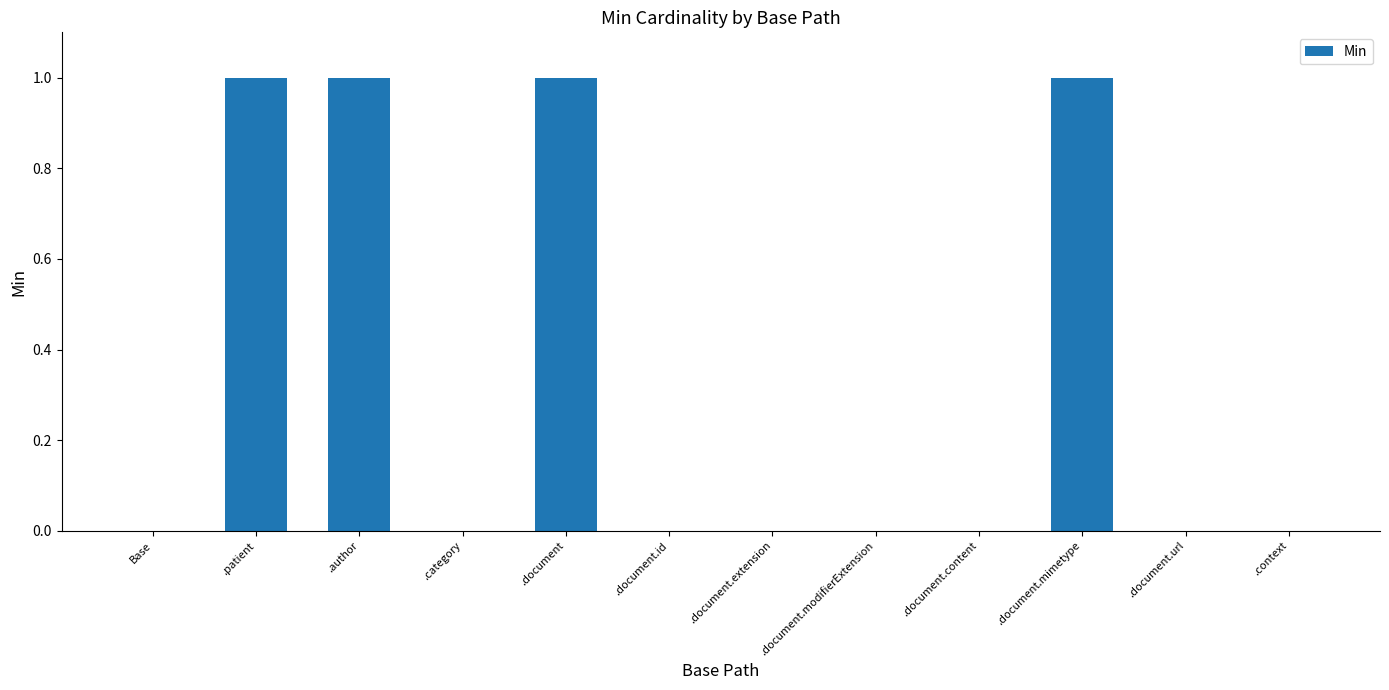

The chart shows a value of 0 at .document.id. True or false?

True